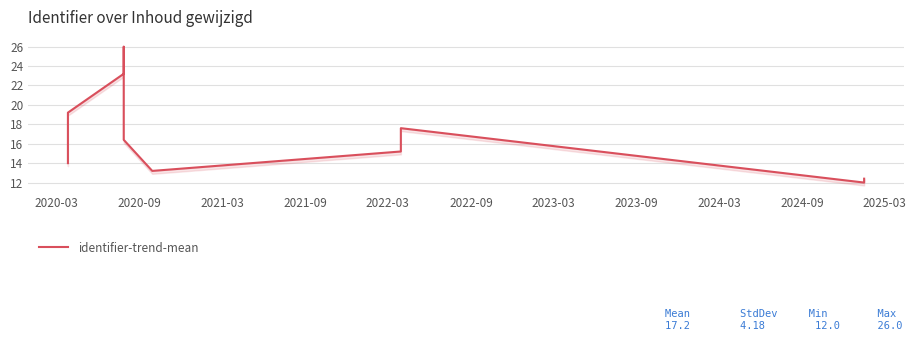

Between 2024-03 and 2022-03, which is larger?

2022-03